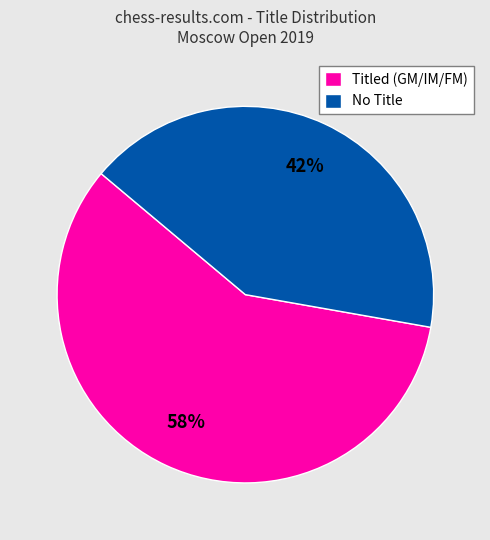

Which category accounts for the majority?

Titled (GM/IM/FM)